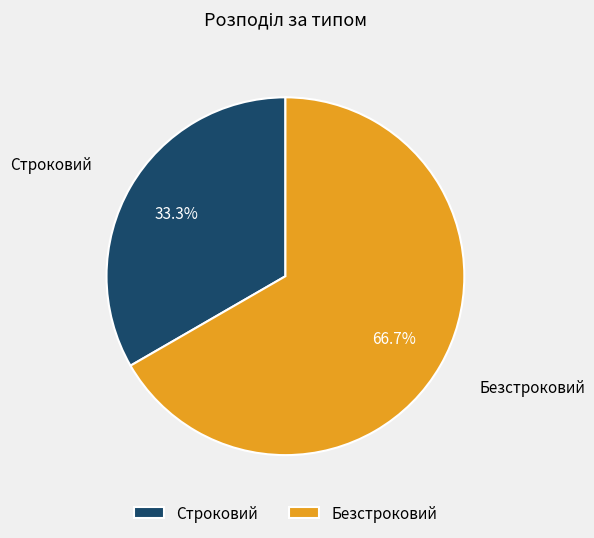

To the nearest percent, what is the difference between the Строковий and Безстроковий slice percentages?

33%